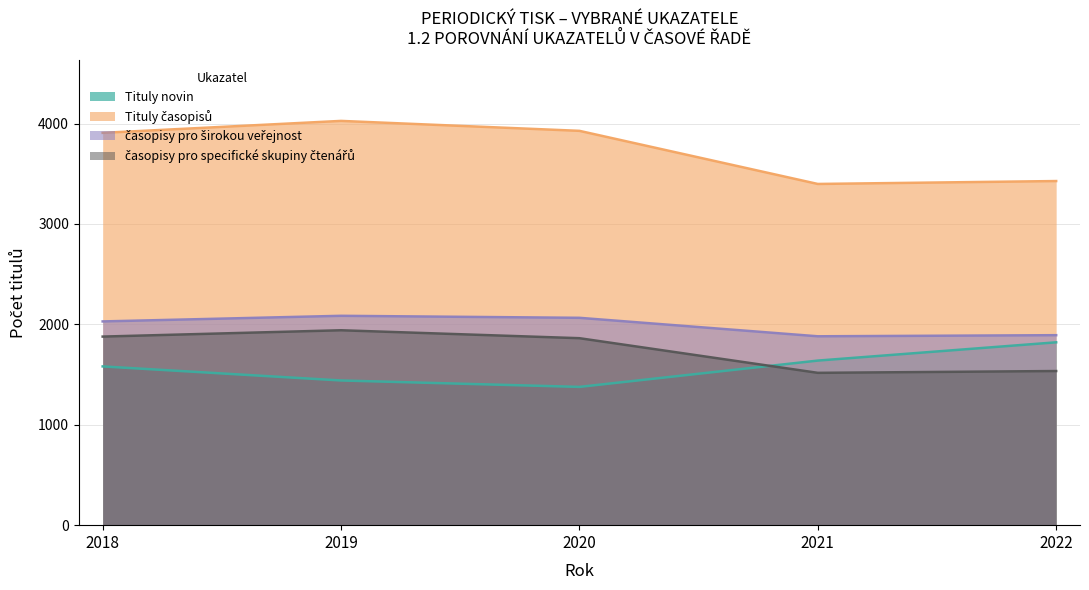

Is the value of časopisy pro specifické skupiny čtenářů at 2018 greater than the value of časopisy pro širokou veřejnost at 2020?

No